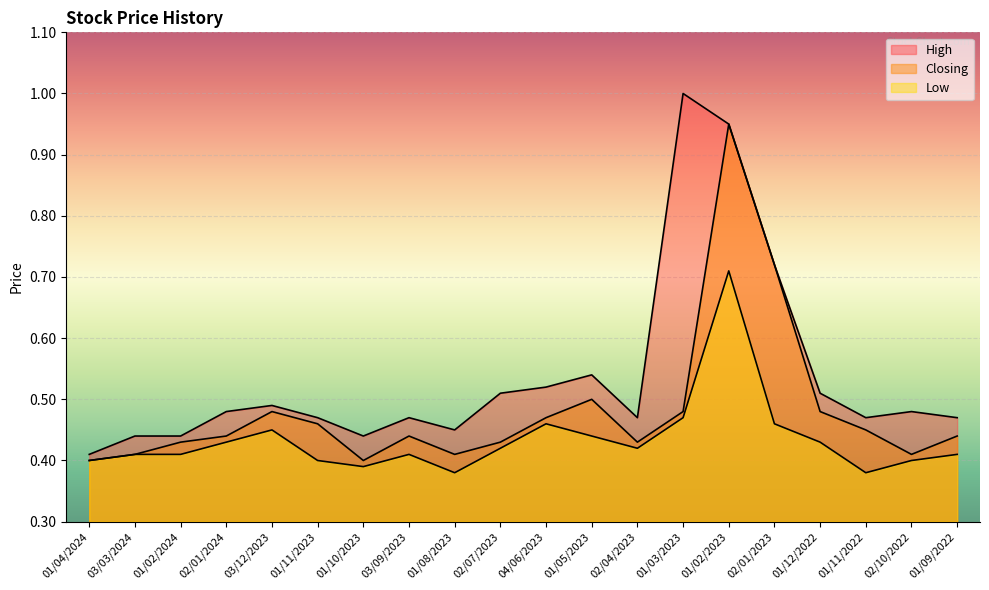

Reading right to left, list all the values displayed in this chart.

High: 0.5	0.5	0.5	0.5	0.7	0.9	1.0	0.5	0.5	0.5	0.5	0.5	0.5	0.4	0.5	0.5	0.5	0.4	0.4	0.4
Closing: 0.4	0.4	0.5	0.5	0.7	0.9	0.5	0.4	0.5	0.5	0.4	0.4	0.4	0.4	0.5	0.5	0.4	0.4	0.4	0.4
Low: 0.4	0.4	0.4	0.4	0.5	0.7	0.5	0.4	0.4	0.5	0.4	0.4	0.4	0.4	0.4	0.5	0.4	0.4	0.4	0.4